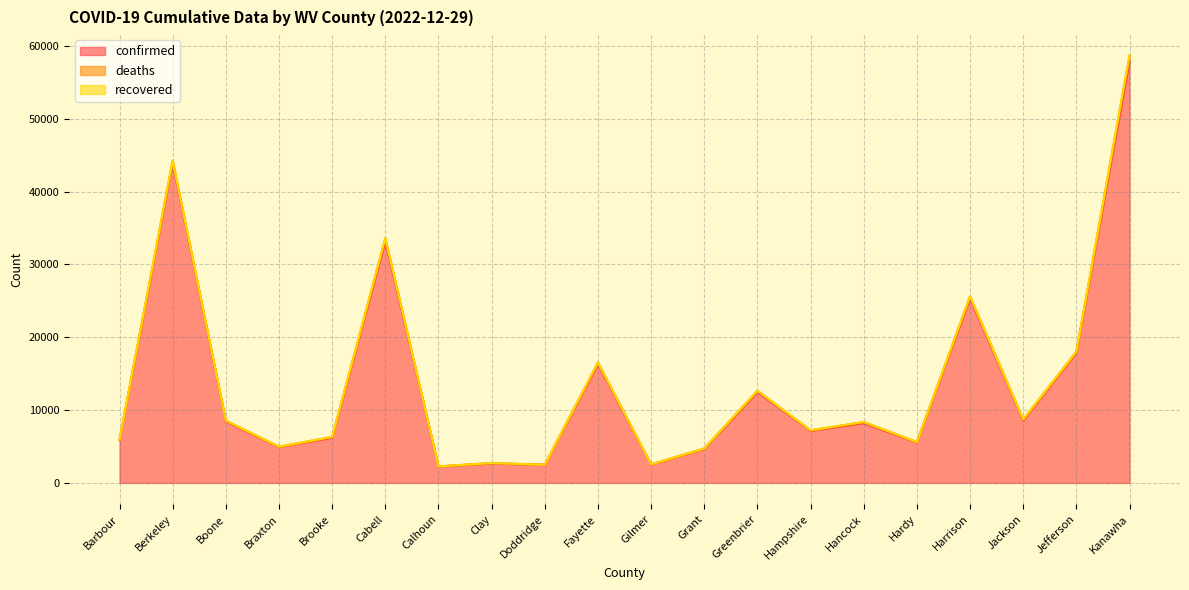

What is the value of the deaths point at the 16th from the left?

52